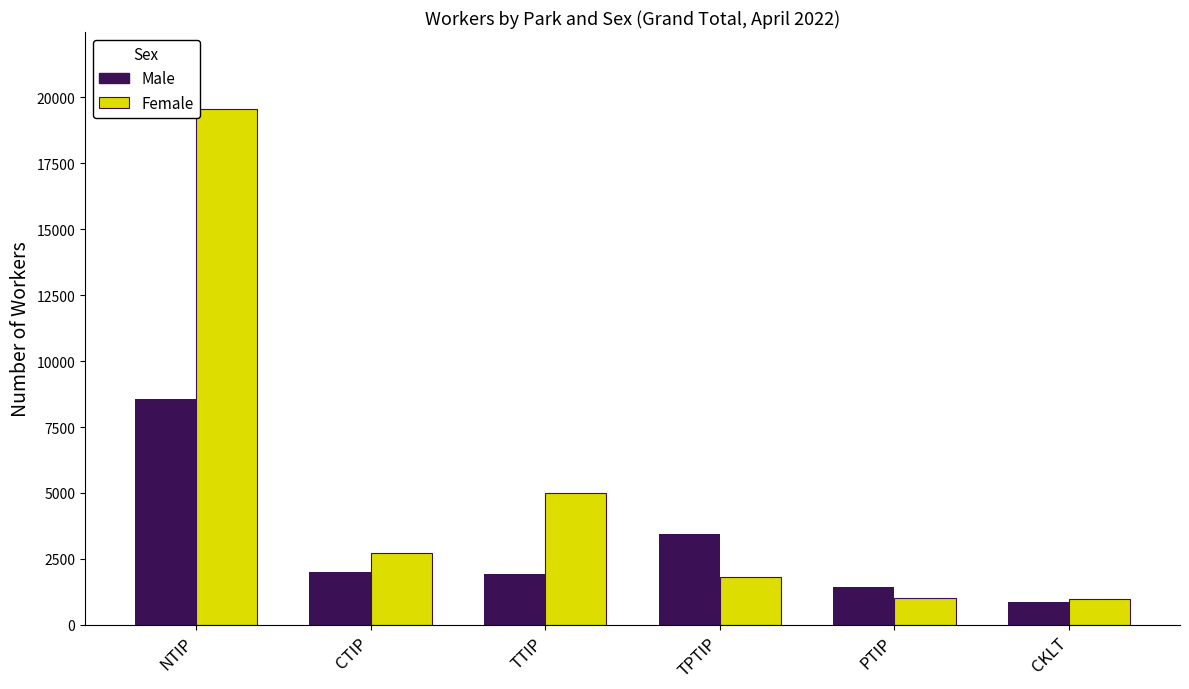

What is the difference between the maximum and minimum values in the Female series?

18585